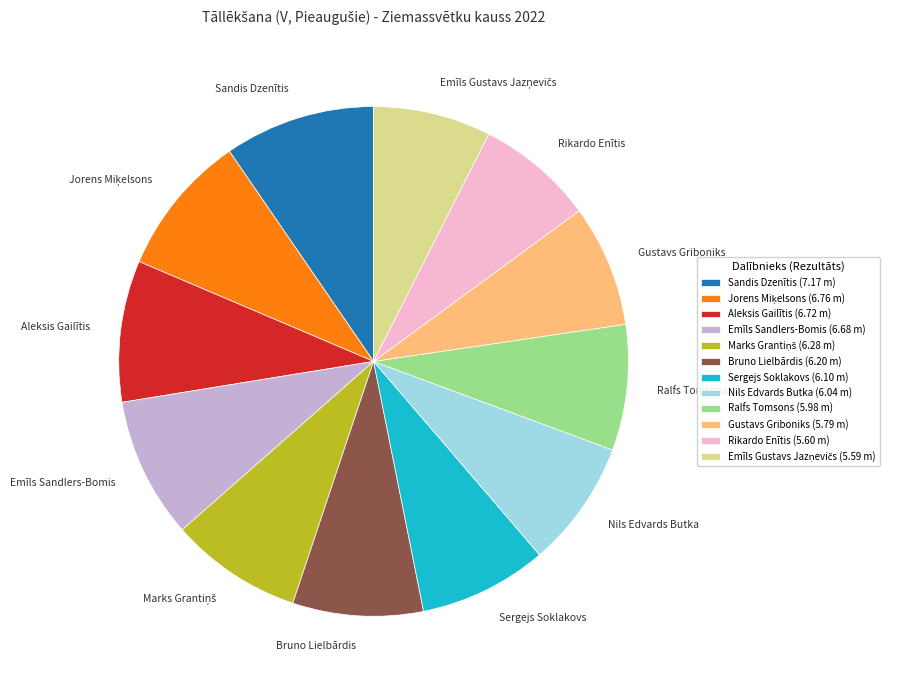

Does Gustavs Griboniks represent more than half of the total?

No